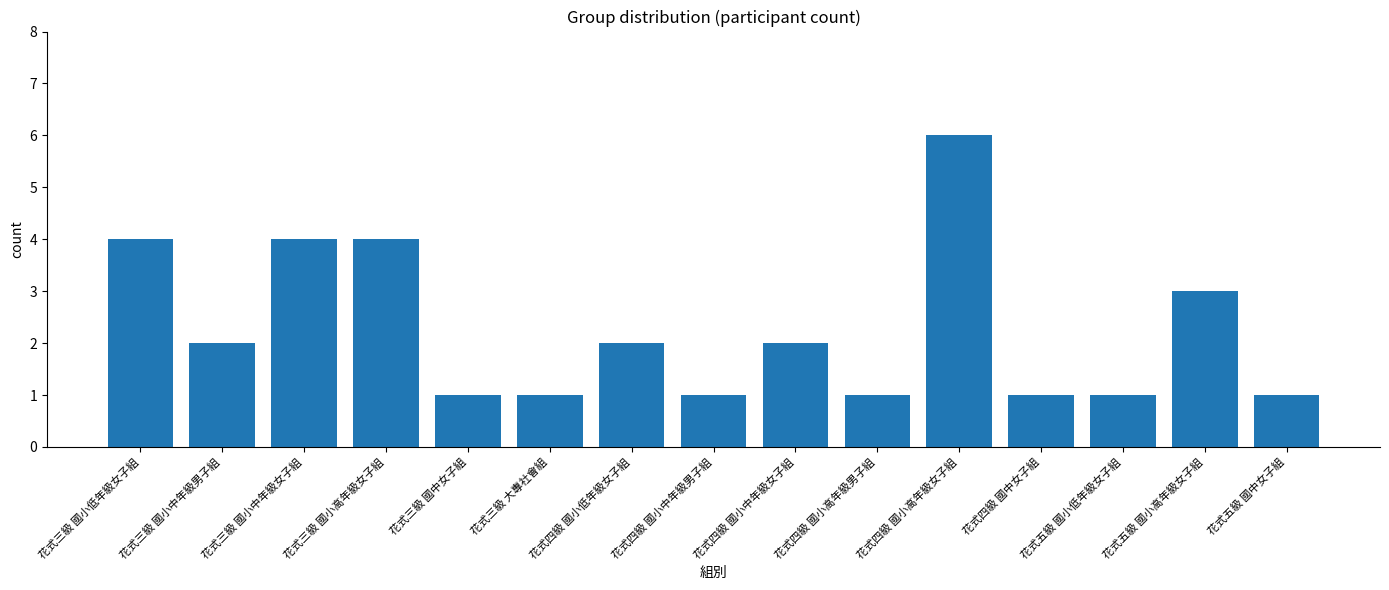

What is the minimum value shown in the chart?

1